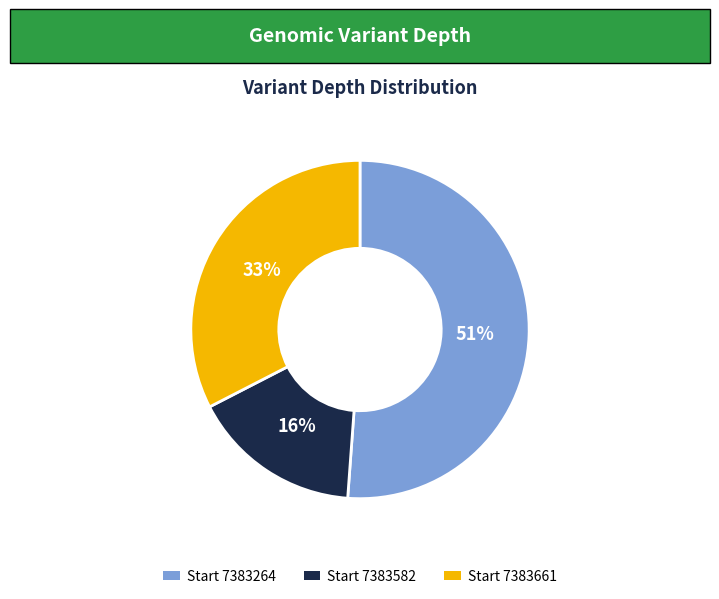

To the nearest percent, what is the difference between the largest and smallest slice percentages?

35%